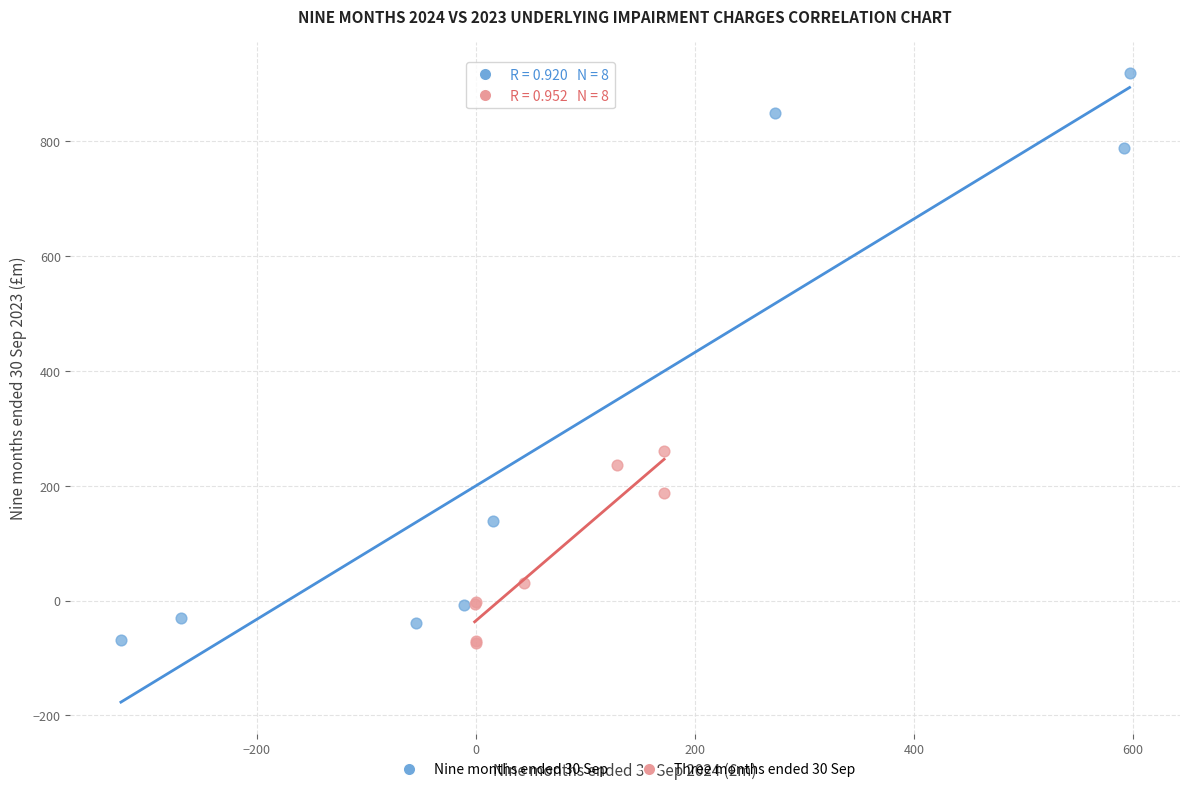

Which series has the widest spread of Y values?

Nine months ended 30 Sep